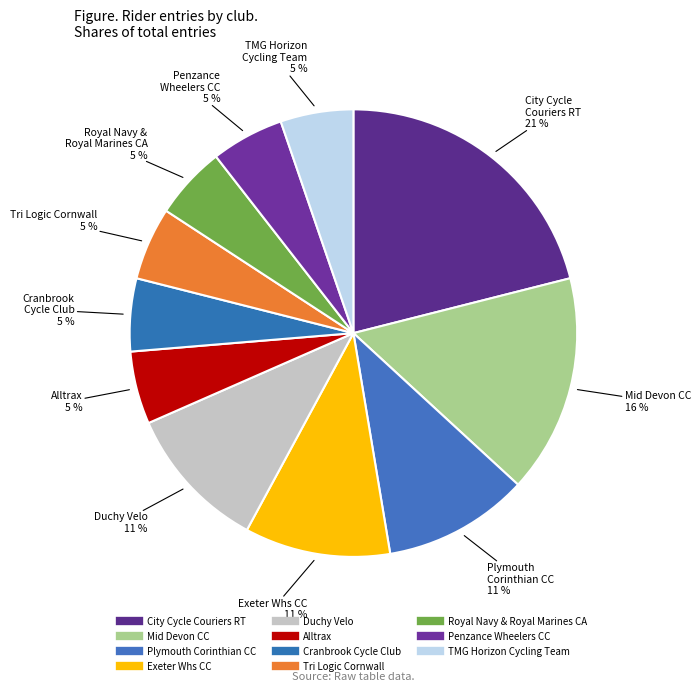

To the nearest percent, what percentage of the pie is Tri Logic Cornwall?

5%